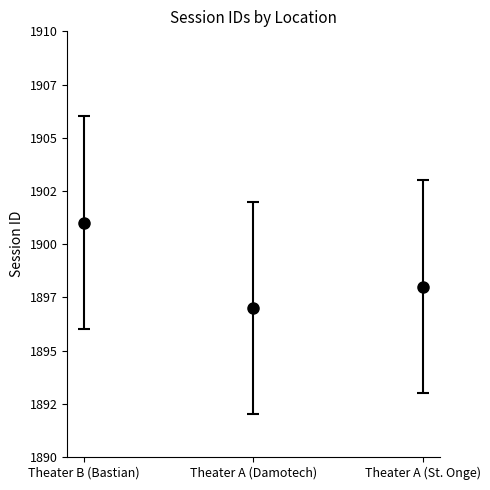

Where is the data nearest to the value 1899?

Theater A (St. Onge)